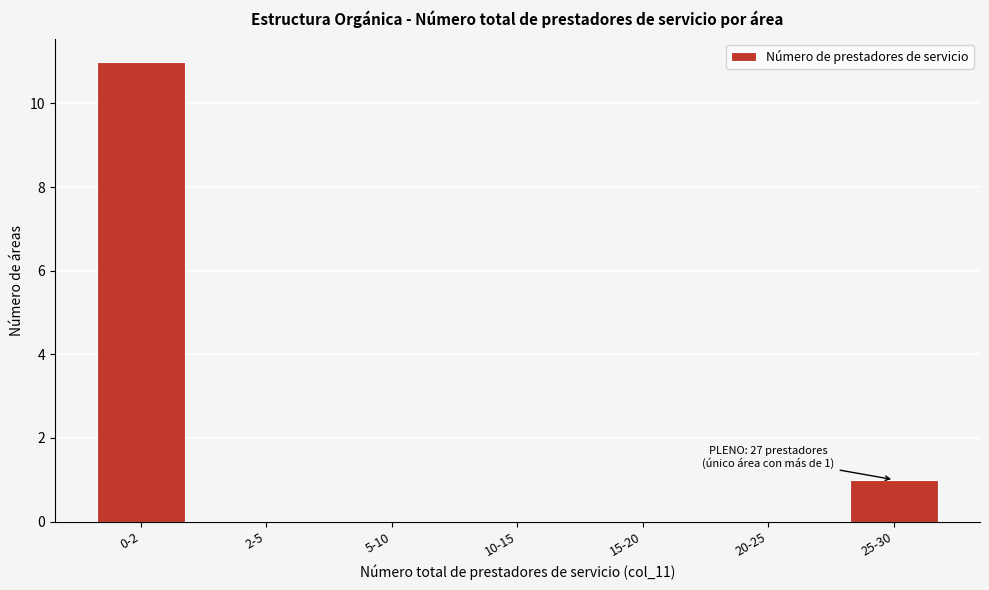

Reading left to right, extract all data points from this chart.

0-2=11	2-5=0	5-10=0	10-15=0	15-20=0	20-25=0	25-30=1